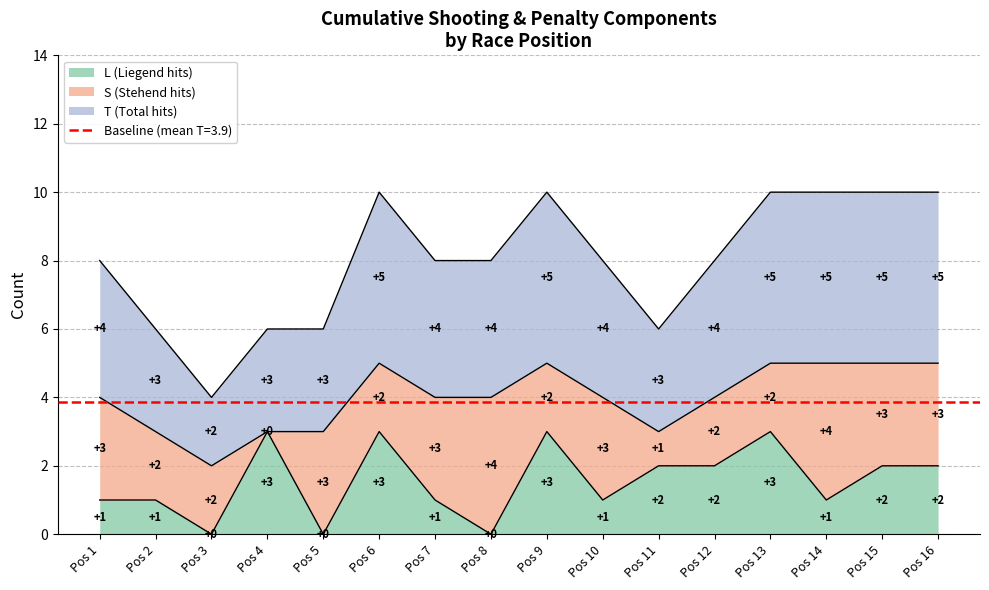

What is the highest value of the T series?

5